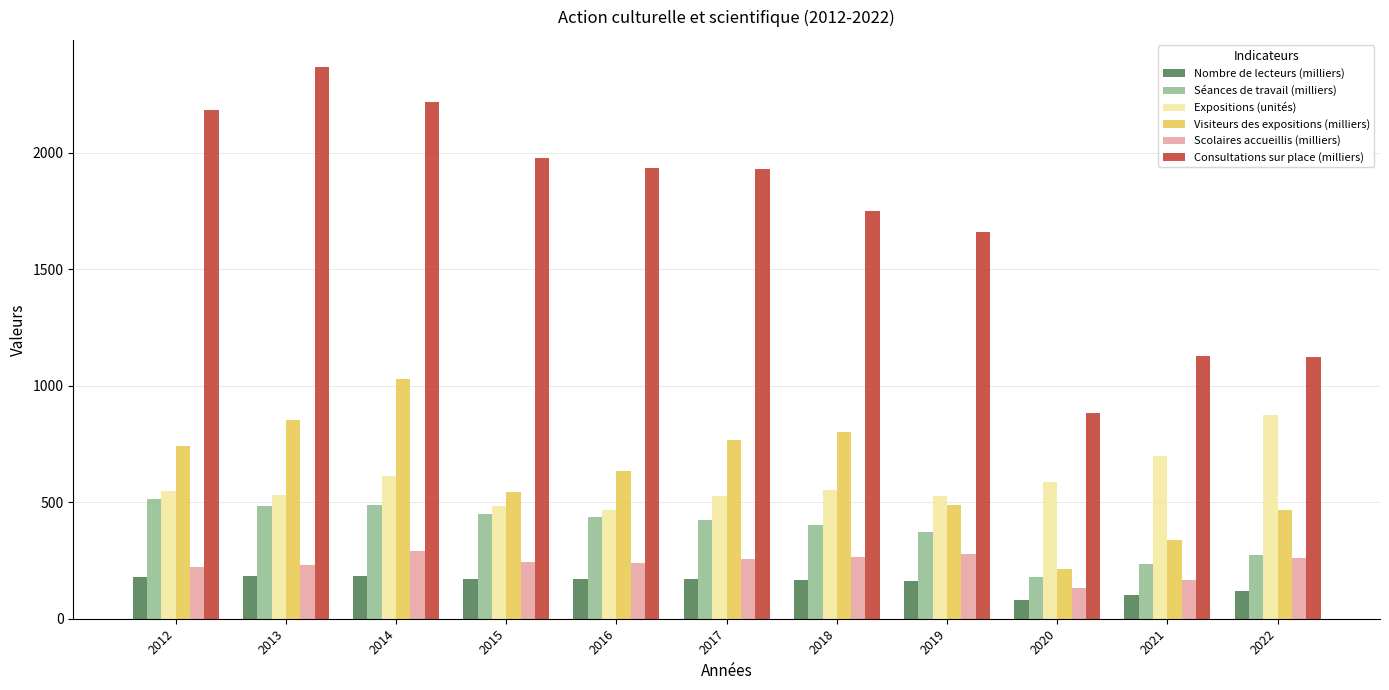

At which label does Scolaires accueillis (milliers) first exceed 242?

2014